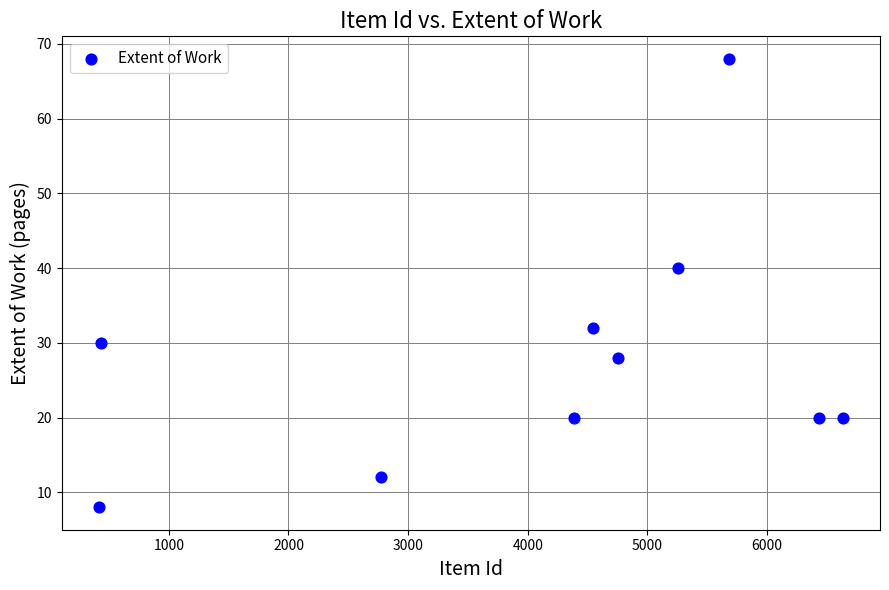

What is the average X value?

4132